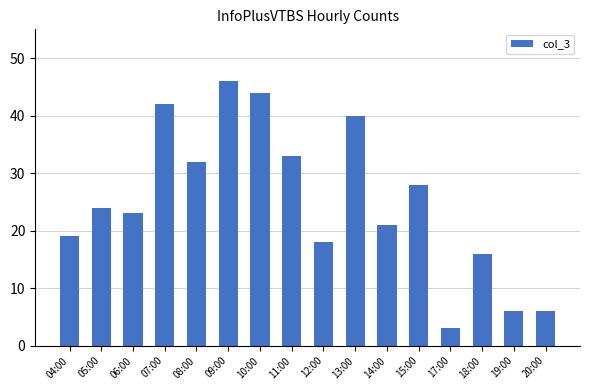

What is the label of the 12th bar from the left?

15:00